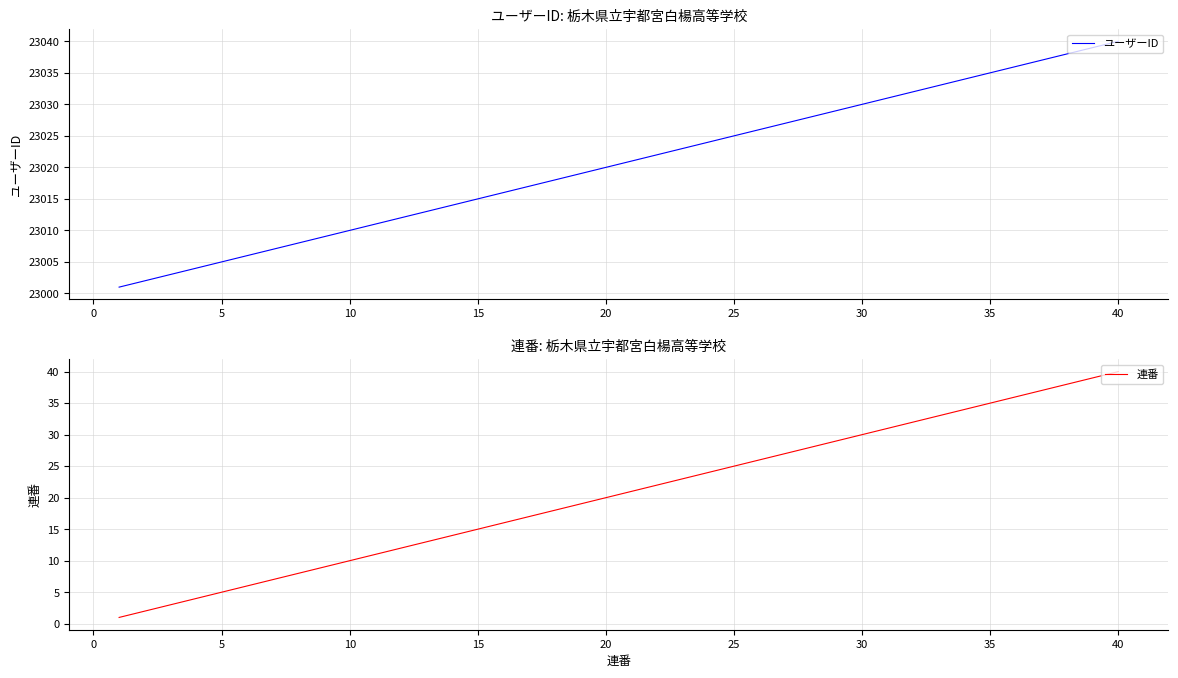

What is the highest value of the 連番 series?

40